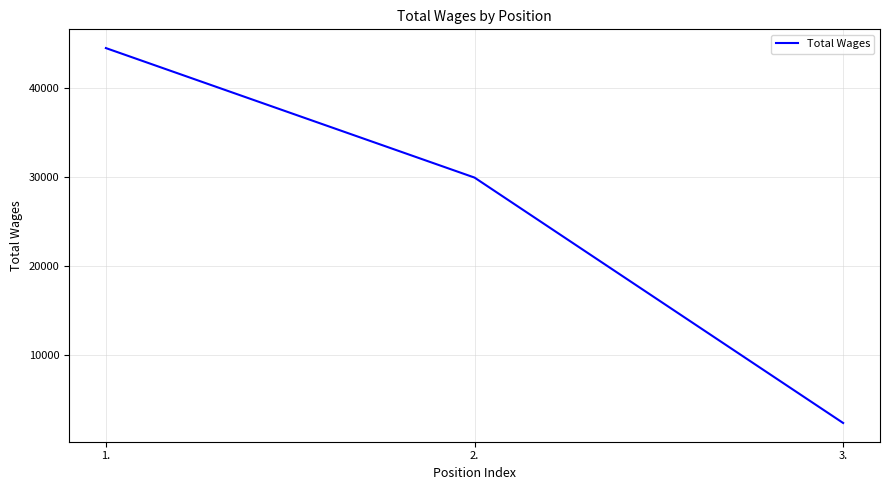

Between 1. and 3., which is larger?

1.